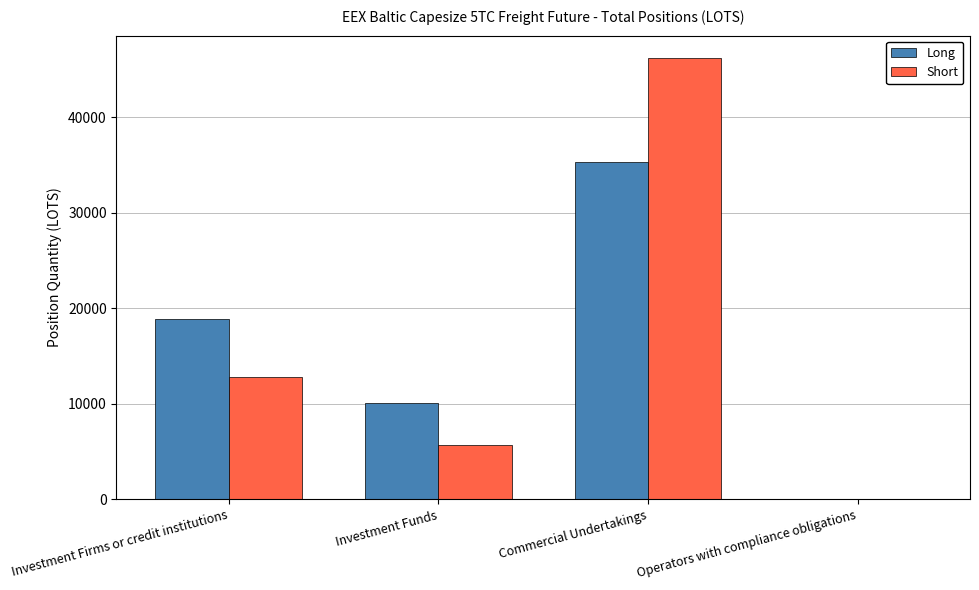

What is the average value of the Long series?

16071.9